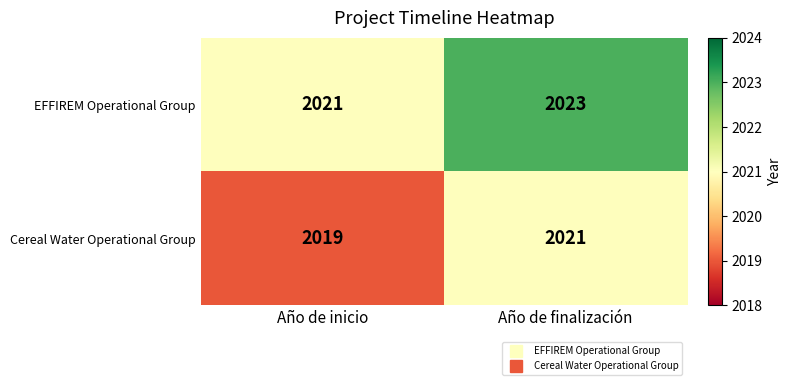

What is the minimum value shown in the chart?

2019